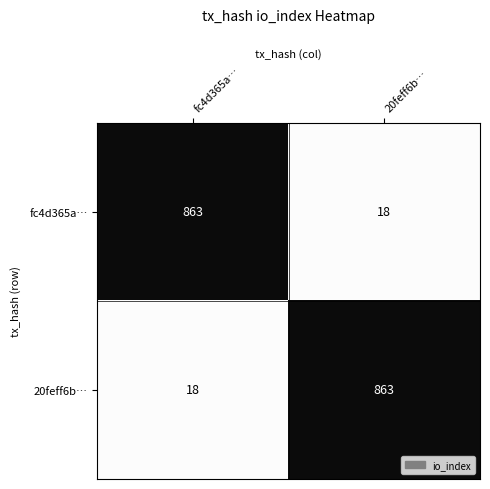

What is the sum of all fc4d365a… values?

881